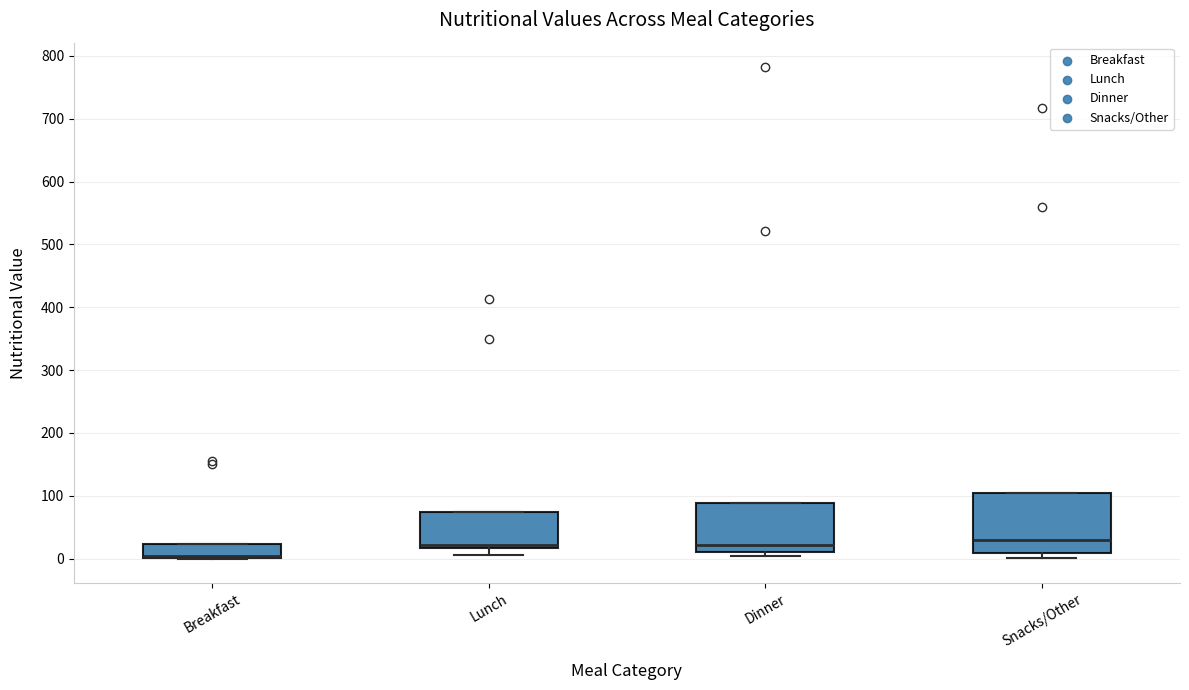

Where is the lower edge of the box for Breakfast on the y-axis? The values are not printed on the chart, so give them approximately, as read against the axis.

0